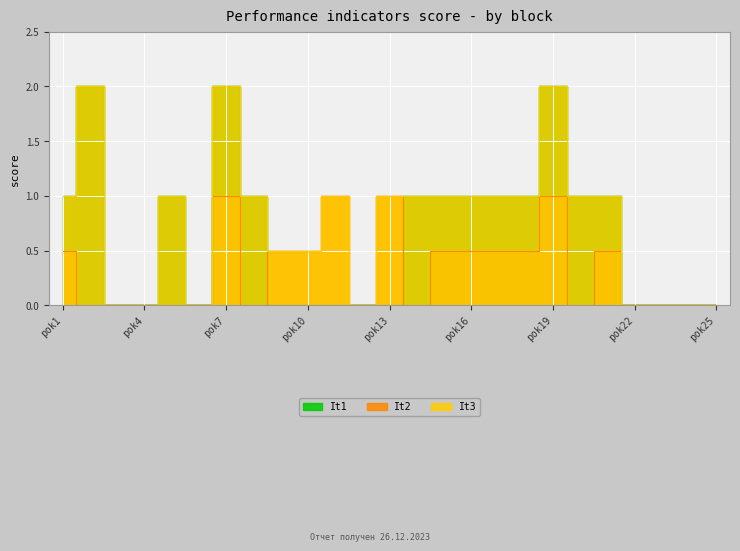

What is the value of the It2 point at the 10th from the left?

0.5